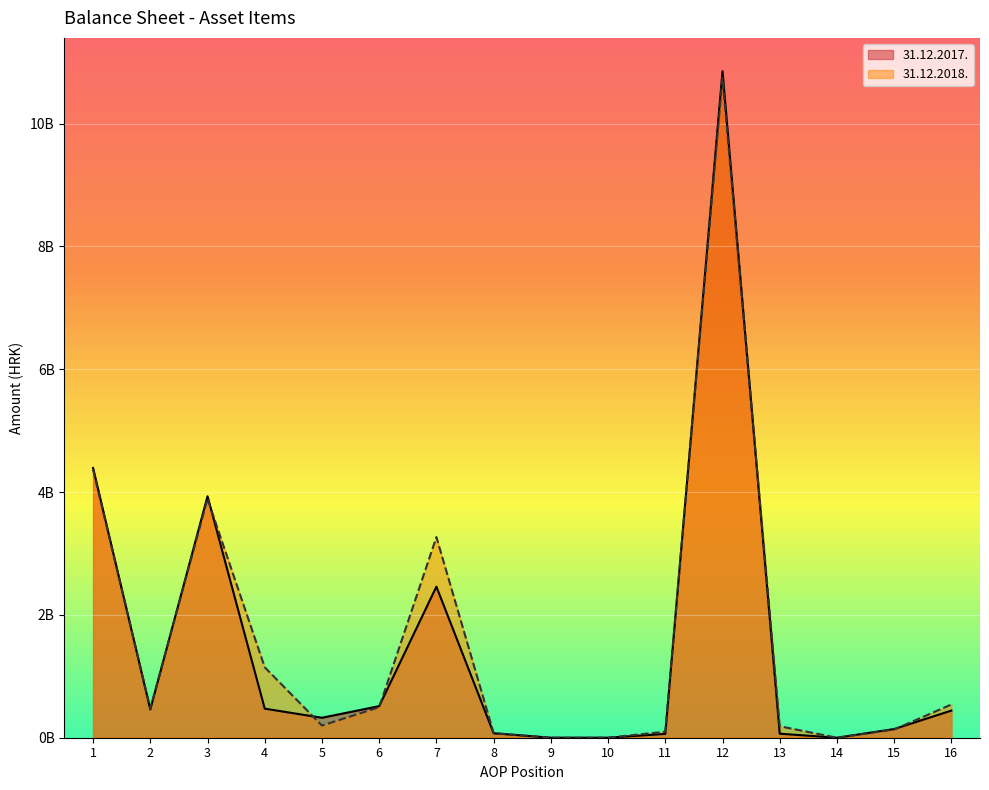

After their last crossing, which series has the higher values: 31.12.2017. or 31.12.2018.?

31.12.2018.